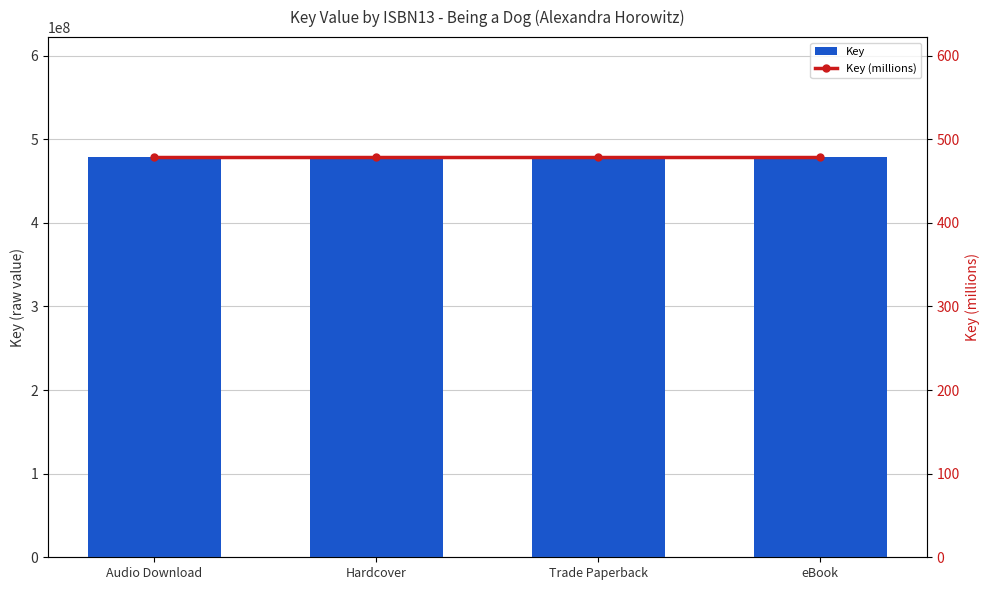

What are all the series names shown in the legend?

Key, Key (millions)